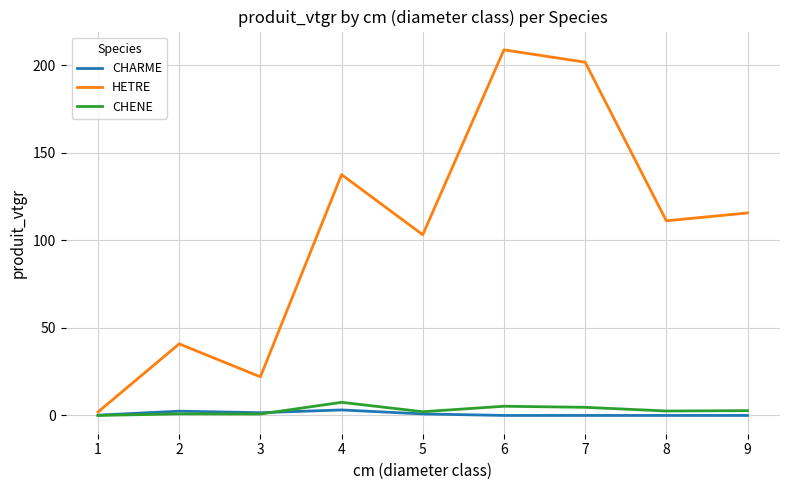

What is the spread (max minus min) of values at 6?

208.8